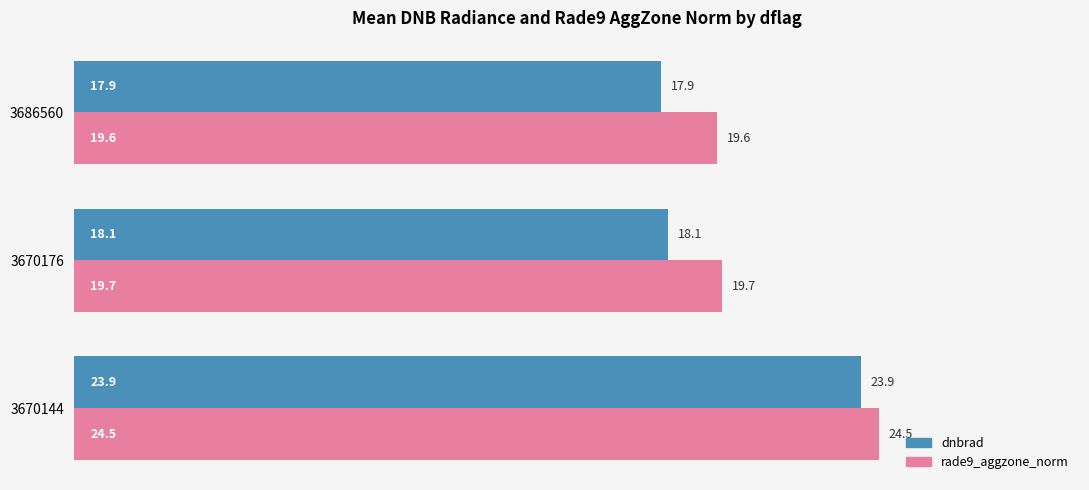

How many data points in dnbrad are above 18?

2